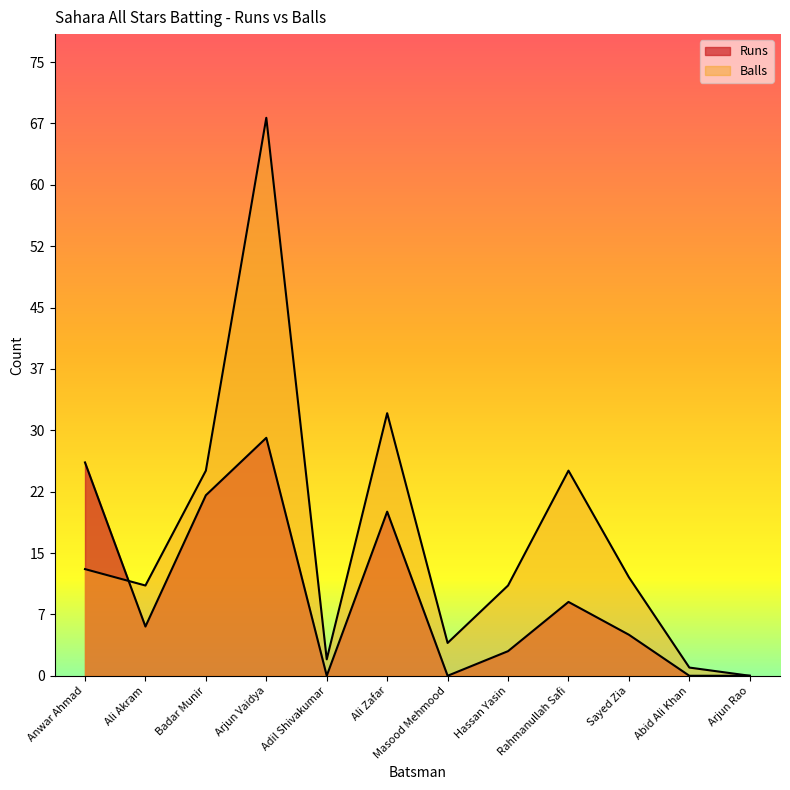

How many data points in Runs are less than 6?

6